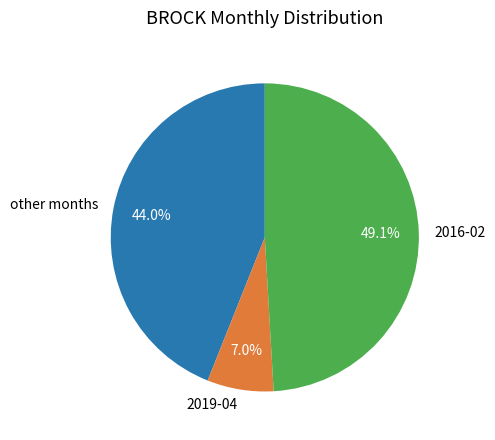

Approximately how many times larger is the value at other months compared to 2016-02?

0.9